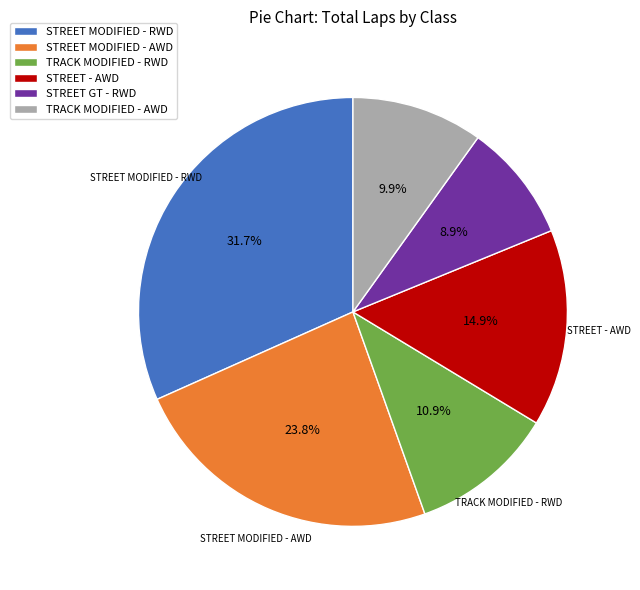

Rank the categories by value from lowest to highest.

STREET GT - RWD, TRACK MODIFIED - AWD, TRACK MODIFIED - RWD, STREET - AWD, STREET MODIFIED - AWD, STREET MODIFIED - RWD